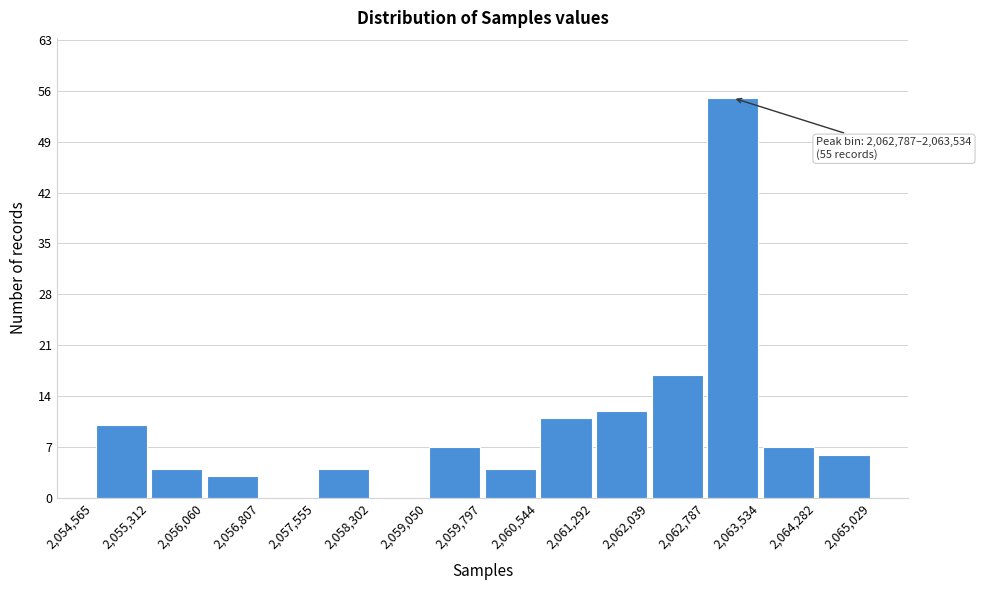

Over which range of the x-axis is the bar tallest?

2,062,787 to 2,063,534